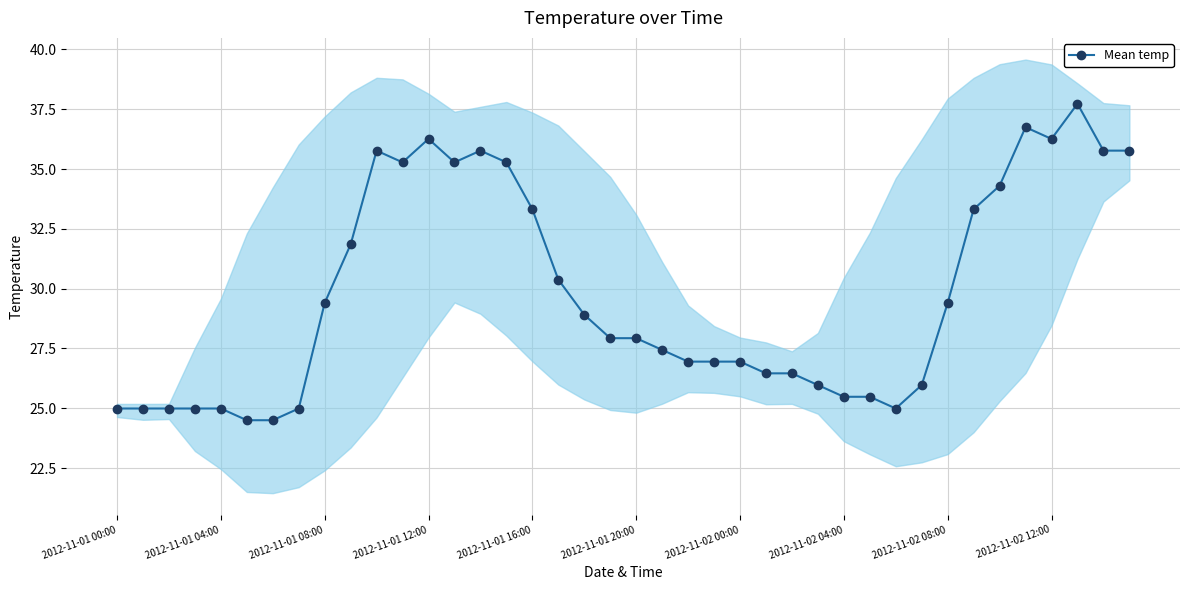

How many interior local peaks (higher than both neighbors) does the data have?

5